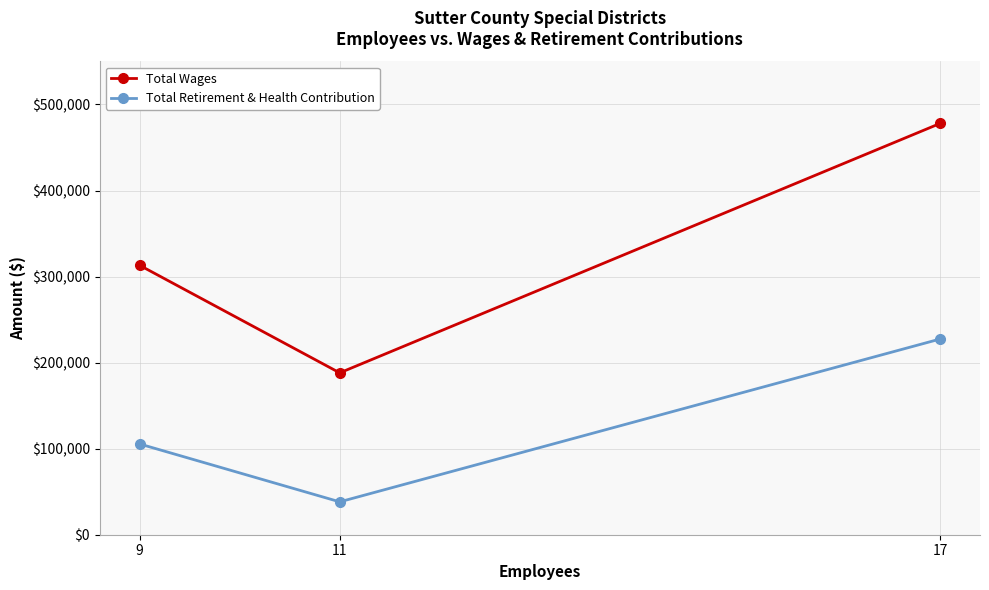

What is the approximate value of Total Wages at 17, to the nearest 50?

477950